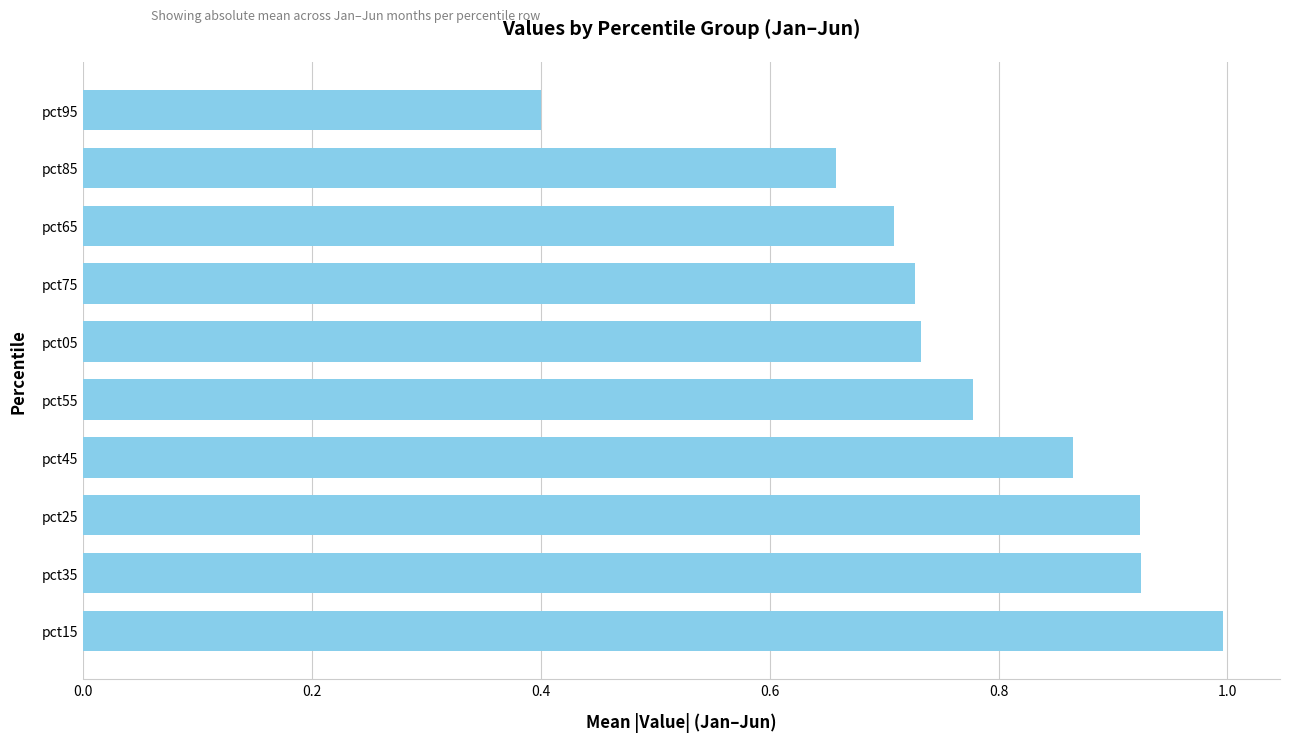

Between pct85 and pct15, which is larger?

pct15